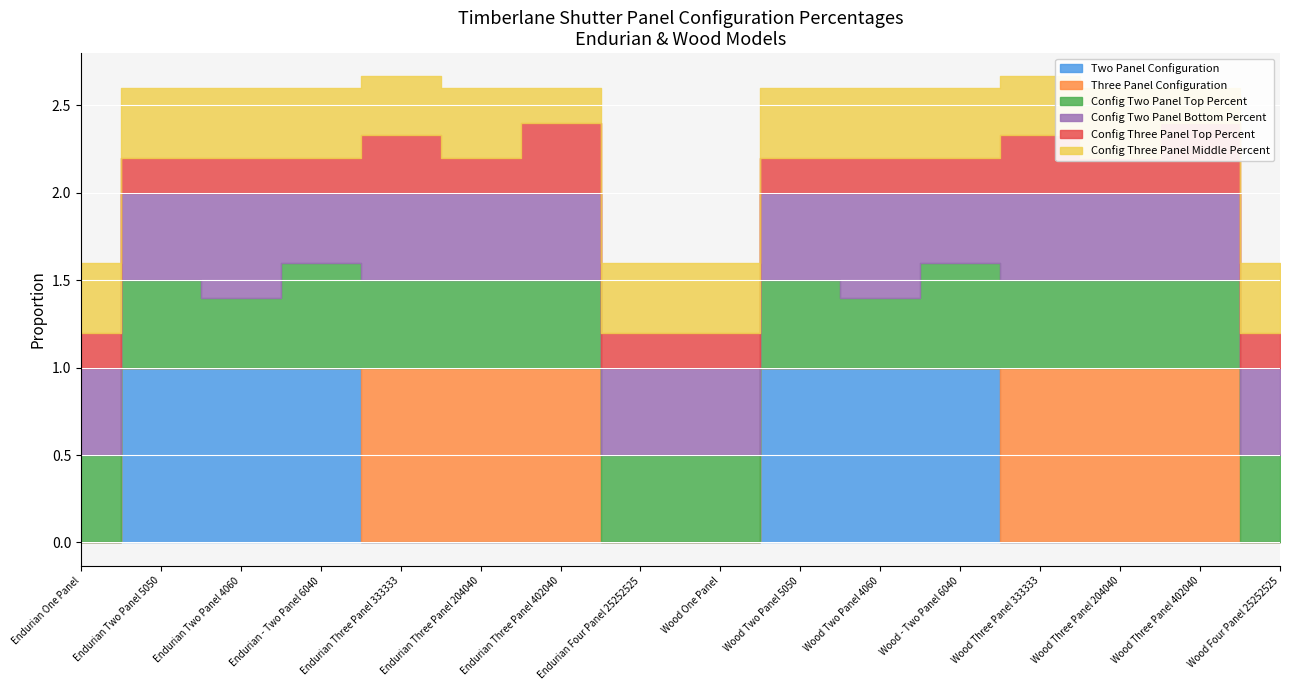

Which series changed the most between Endurian Two Panel 5050 and Wood Three Panel 333333?

Two Panel Configuration